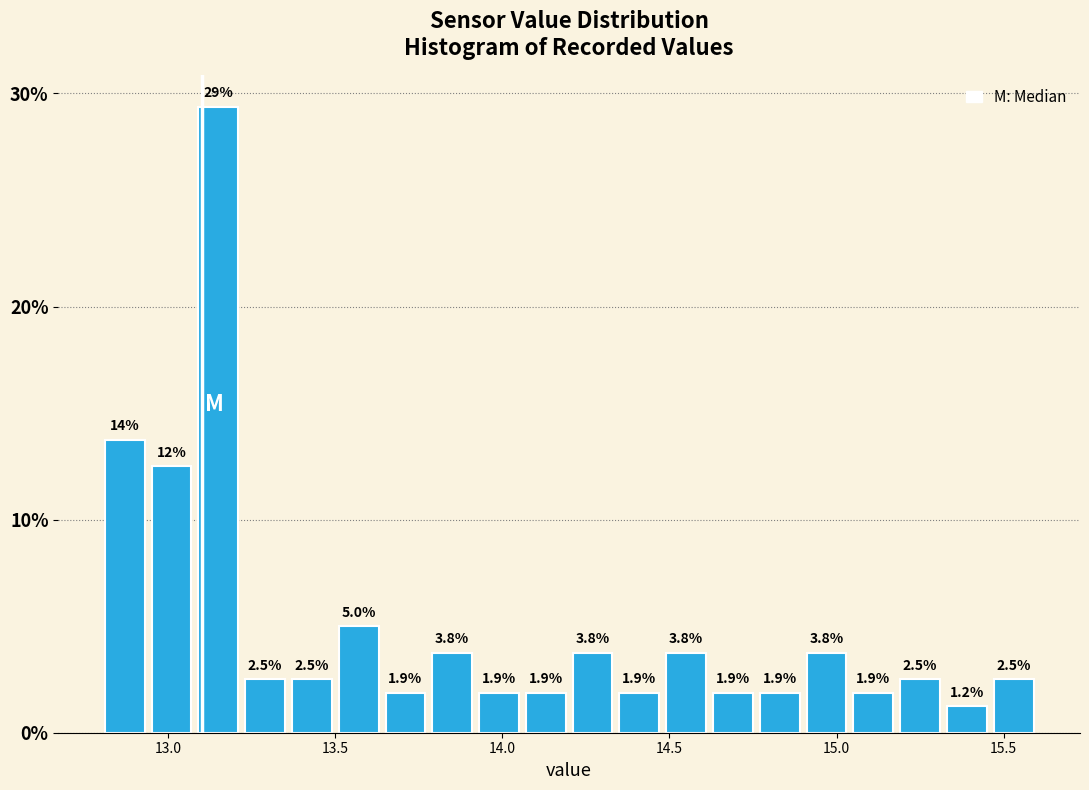

Around what value on the x-axis is the tallest bar? Give the approximate position of its centre, as read against the axis.

13.15